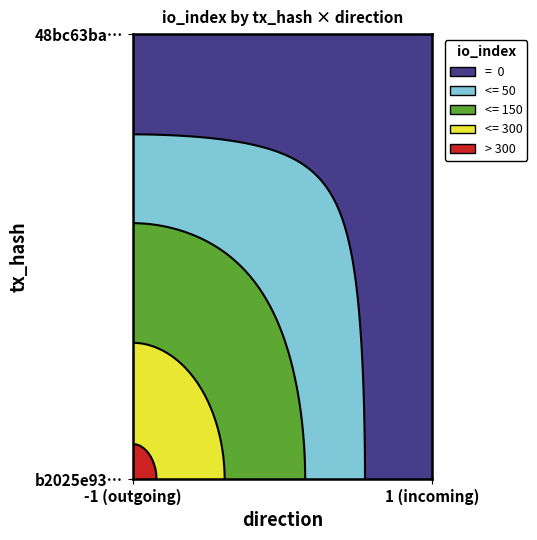

Count the number of categories in the chart.

2